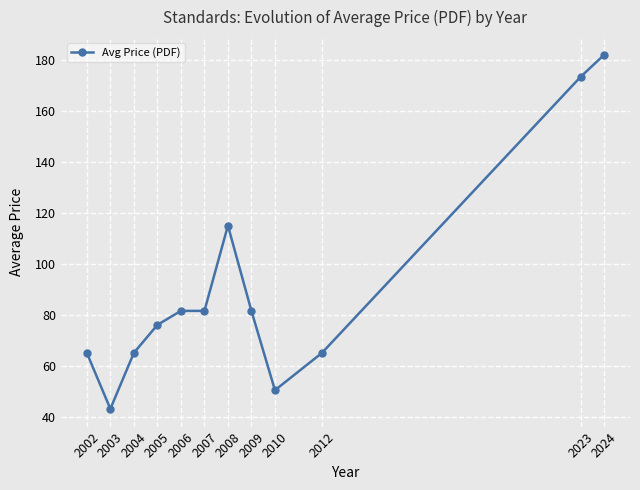

The value at 2012 is 65.0. True or false?

True